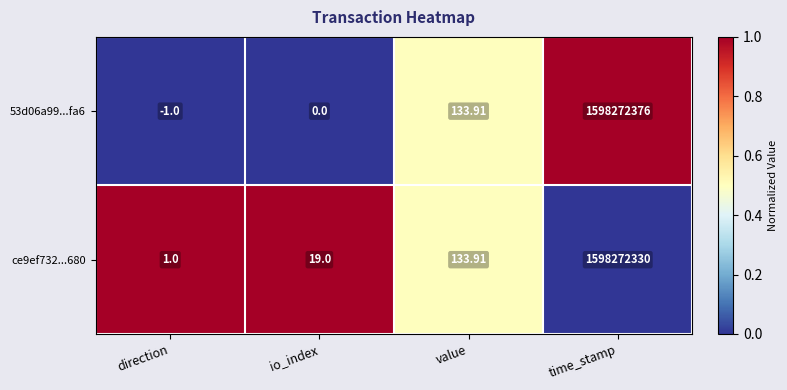

Rank the series by their average value, from lowest to highest.

ce9ef732...680, 53d06a99...fa6